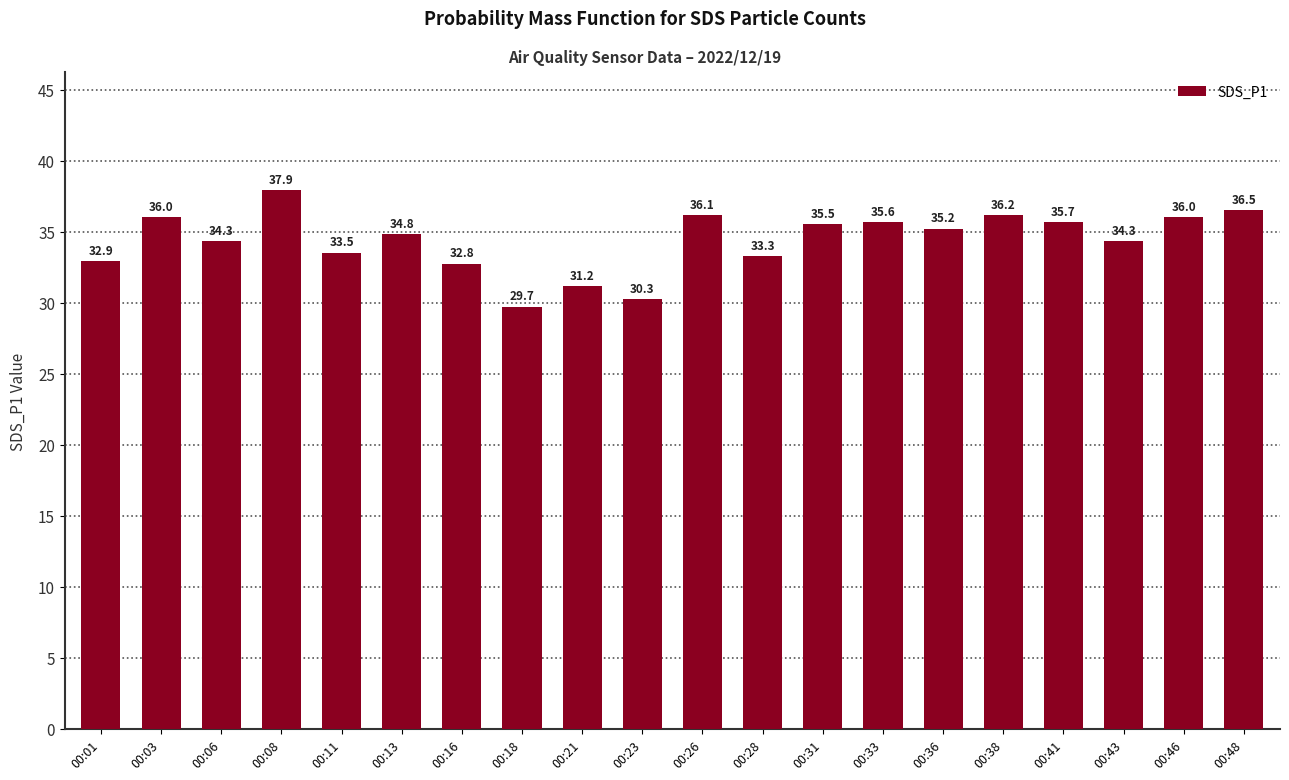

Are the bars horizontal?

No